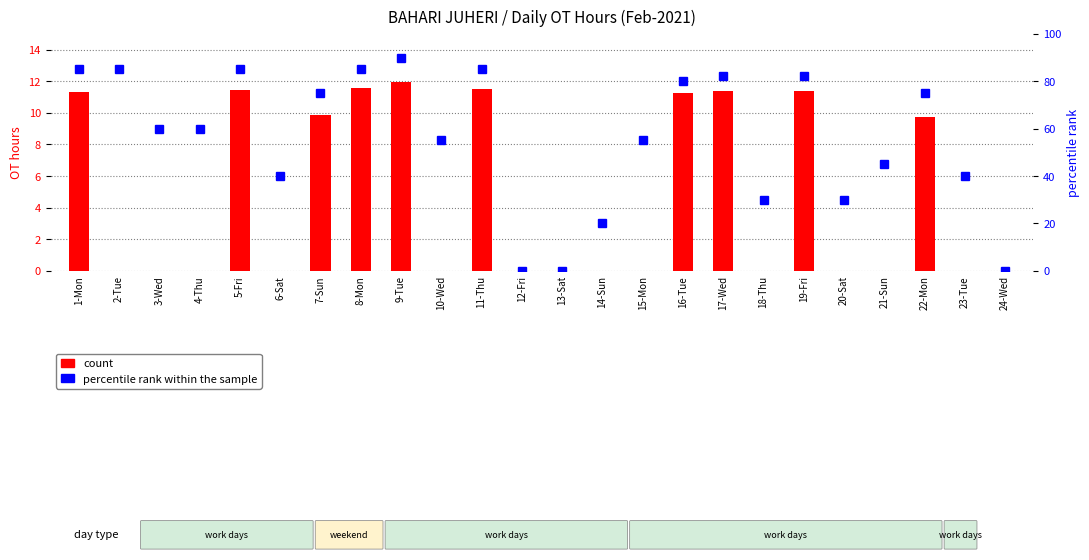

Where is OT hours nearest to the value 5?

22-Mon